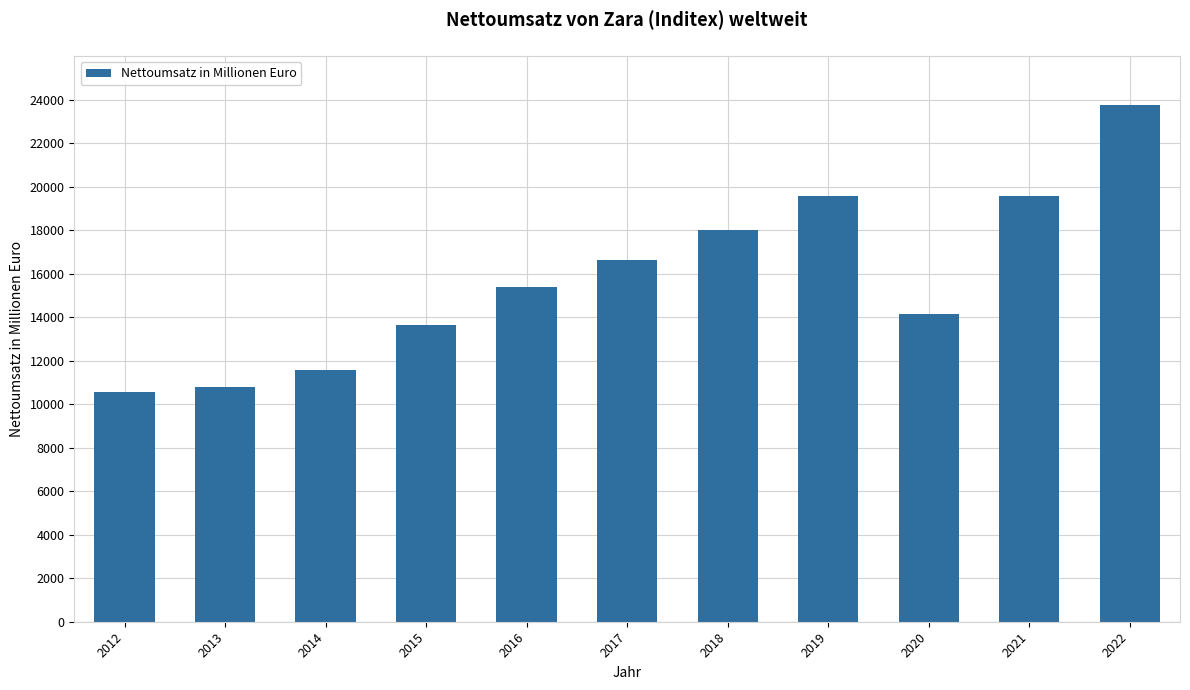

How many categories are shown in the chart?

11